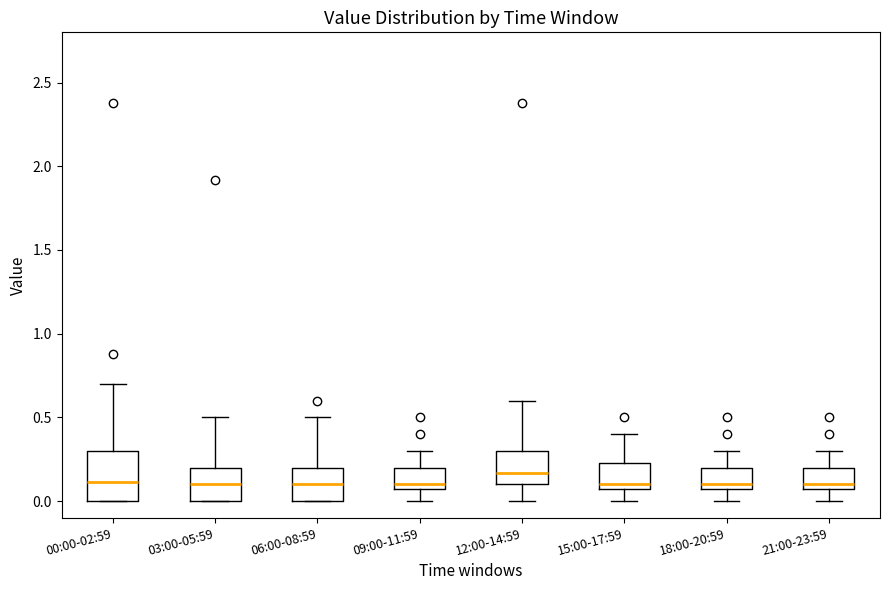

Comparing the boxes themselves (not the whiskers), which one is the tallest?

00:00-02:59